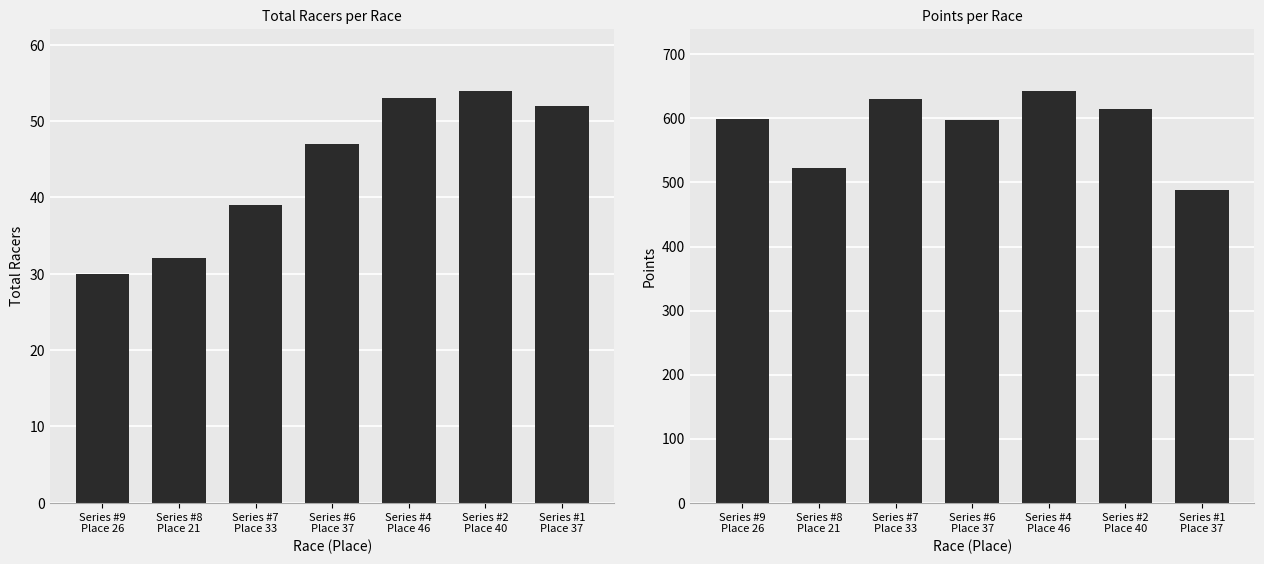

At which label does Total Racers reach its peak?

Series #2
Place 40